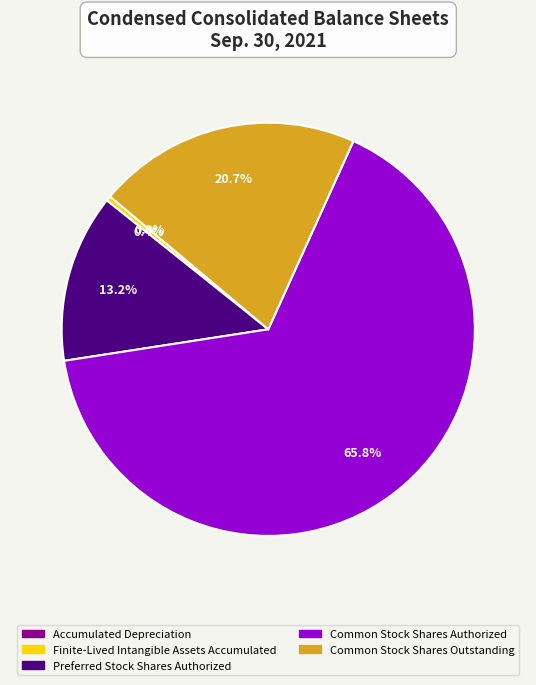

Which category has the biggest portion of the pie?

Common Stock Shares Authorized